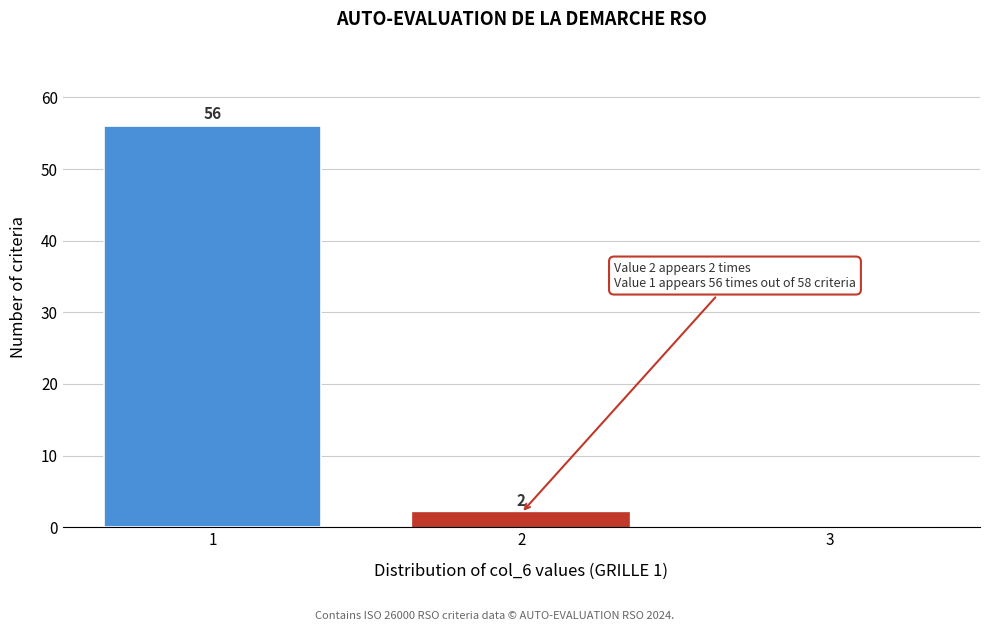

Over which range of the x-axis is the bar tallest?

0.5 to 1.5